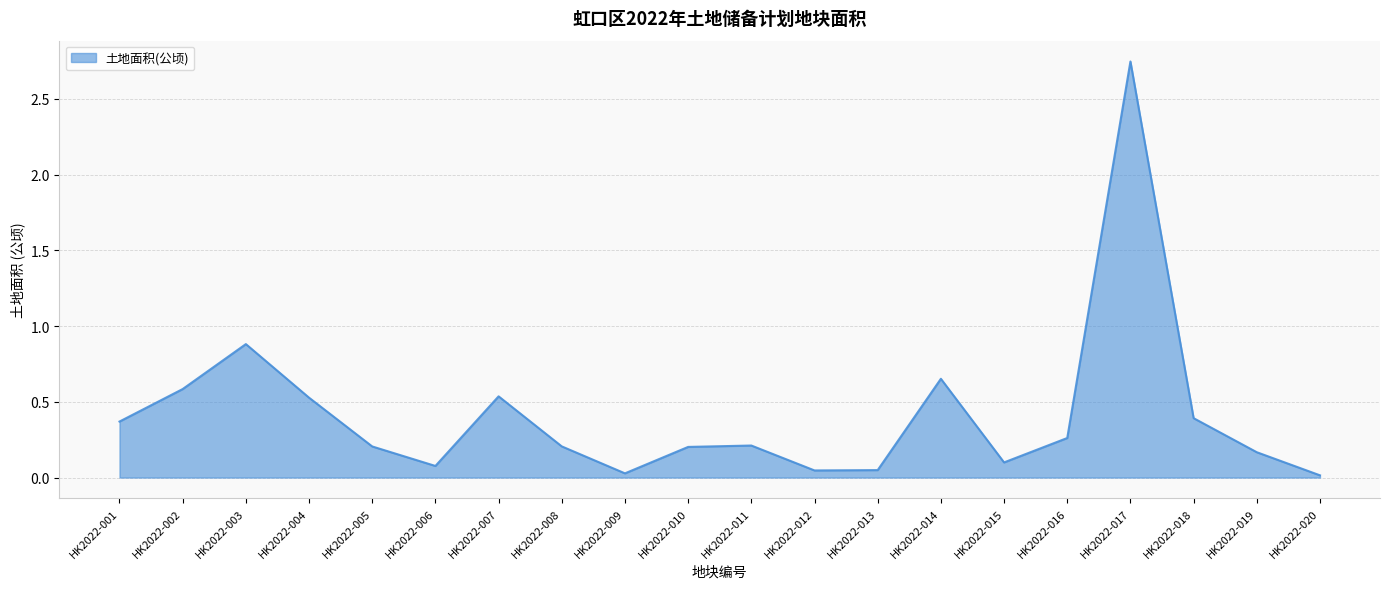

Which category has the highest value across all series?

HK2022-017